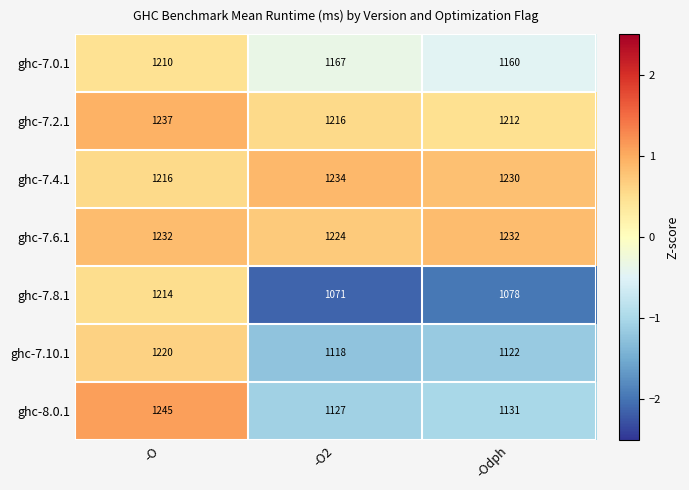

Reading right to left, list all the values displayed in this chart.

ghc-7.0.1: -Odph=1160	-O2=1167	-O=1210
ghc-7.2.1: -Odph=1212	-O2=1216	-O=1237
ghc-7.4.1: -Odph=1230	-O2=1234	-O=1216
ghc-7.6.1: -Odph=1232	-O2=1224	-O=1232
ghc-7.8.1: -Odph=1078	-O2=1071	-O=1214
ghc-7.10.1: -Odph=1122	-O2=1118	-O=1220
ghc-8.0.1: -Odph=1131	-O2=1127	-O=1245